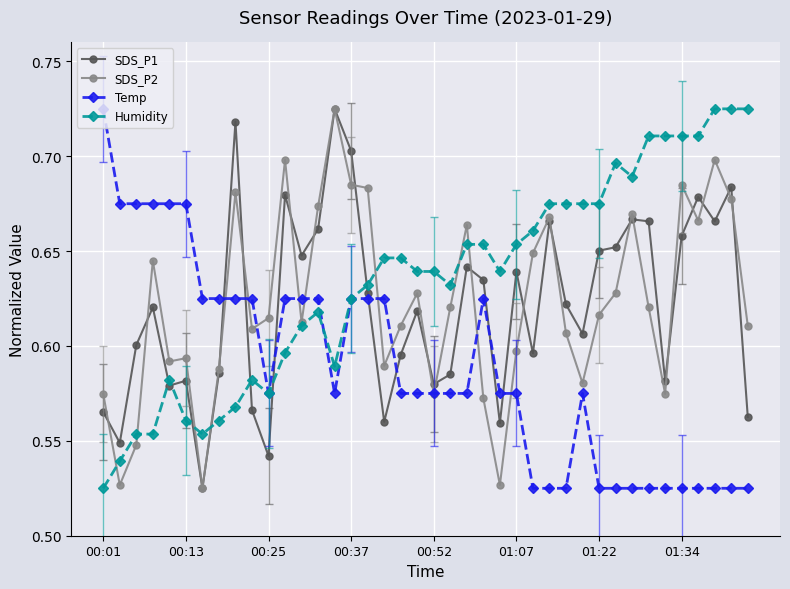

True or false: Temp and Humidity intersect in this chart.

True